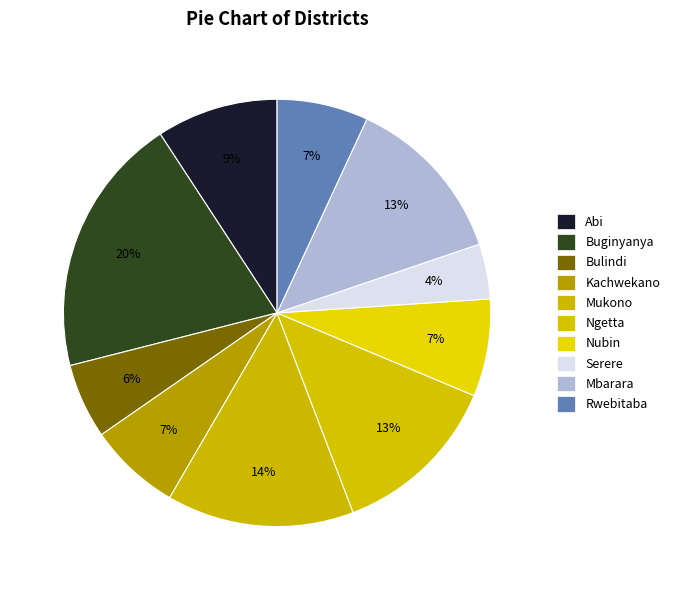

What is the change in value from Ngetta to Nubin?

-835796